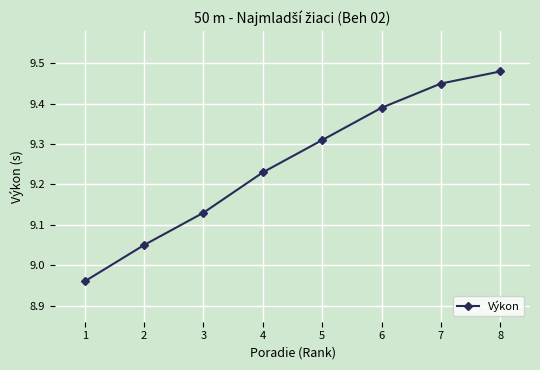

What is the change in value from 4 to 7?

+0.2